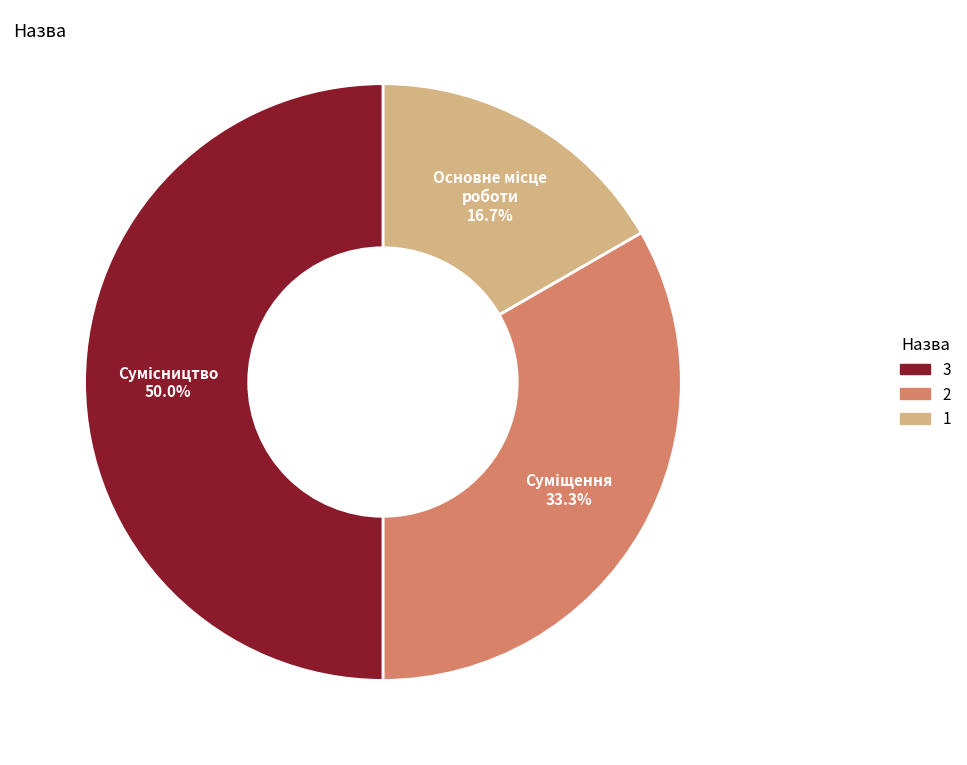

Count the number of slices in the pie.

3